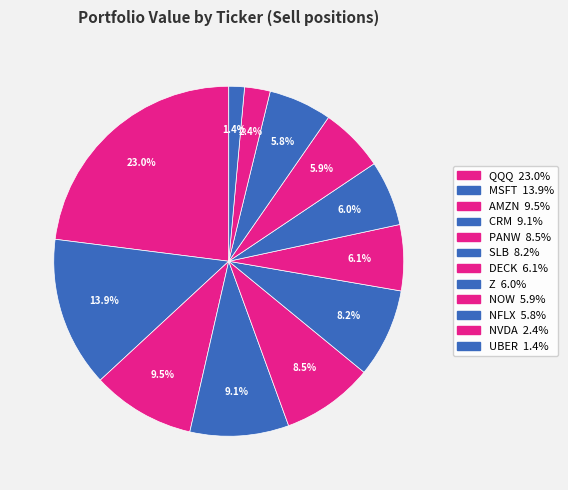

What is the change in value from QQQ to NVDA?

-89333296